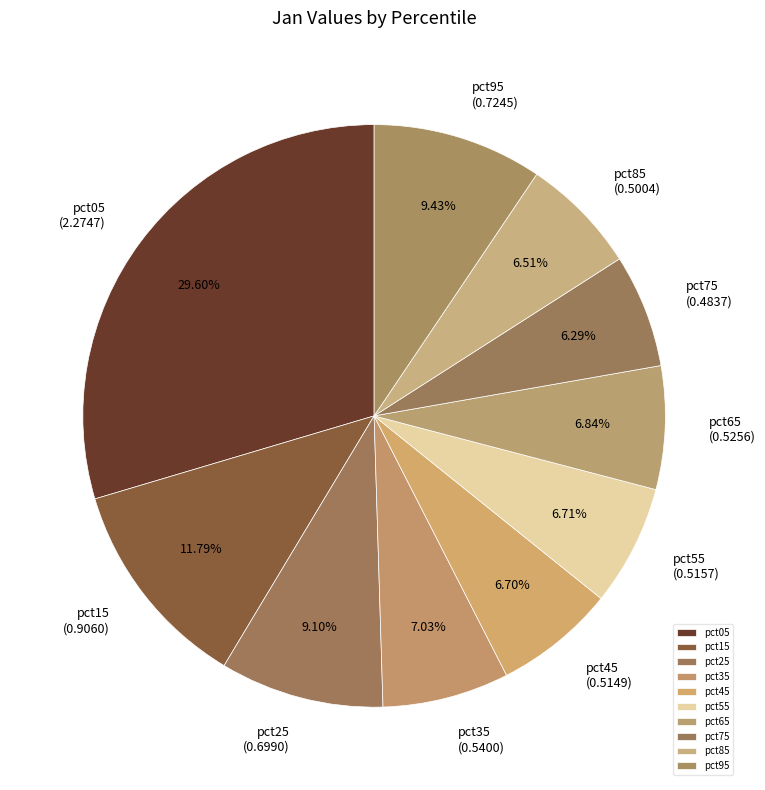

Is it true that pct65 is 18% of the pie?

False